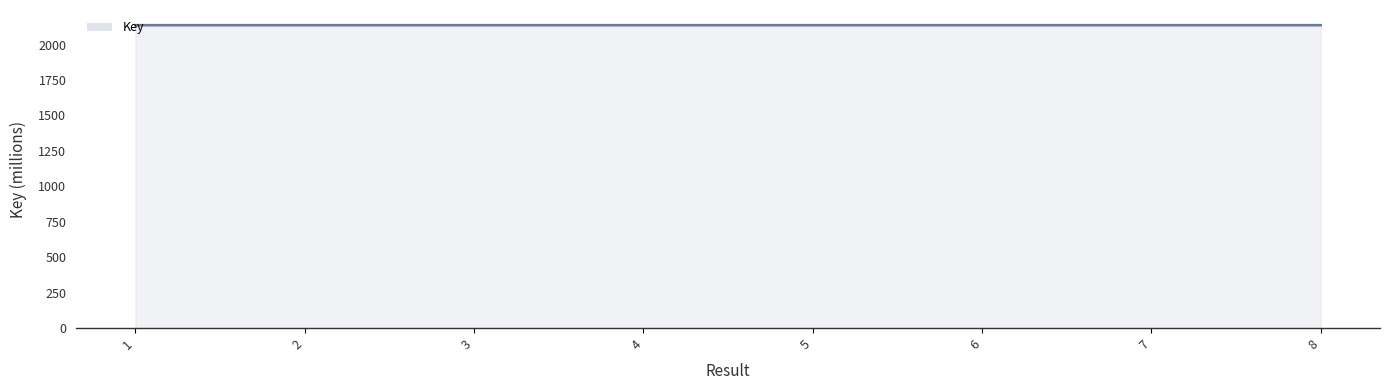

Rank the categories by value from highest to lowest.

8, 6, 3, 2, 1, 4, 5, 7